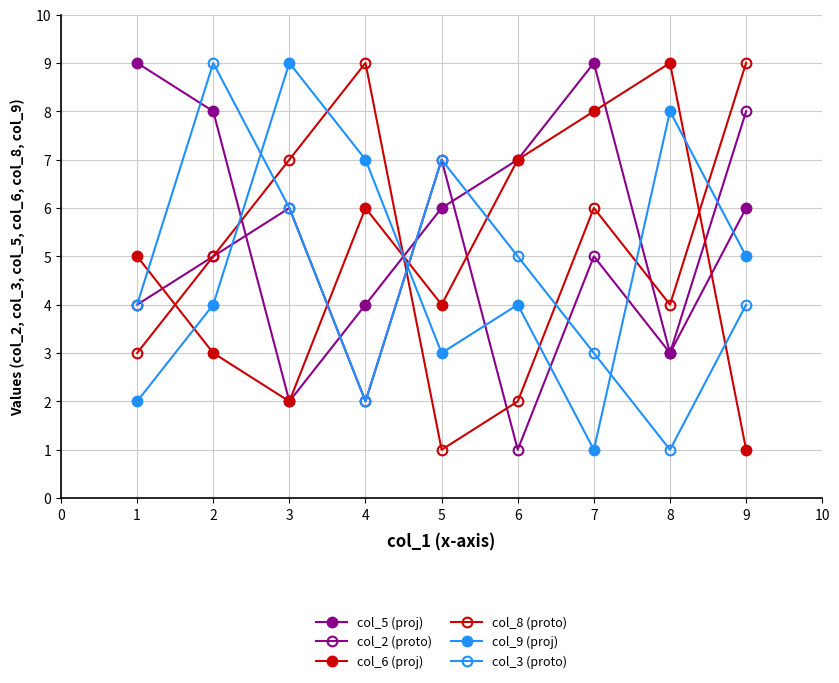

Does the chart have visible grid lines?

Yes